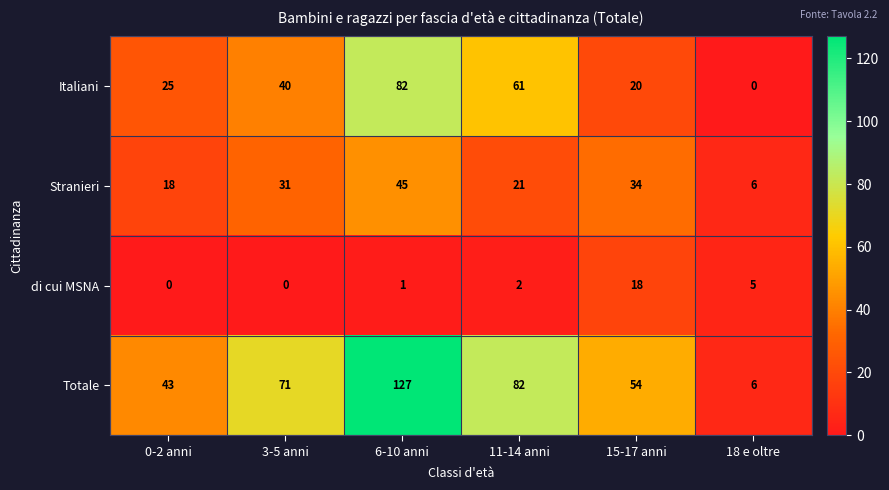

What is the sum of the Italiani values at 18 e oltre and 0-2 anni?

25